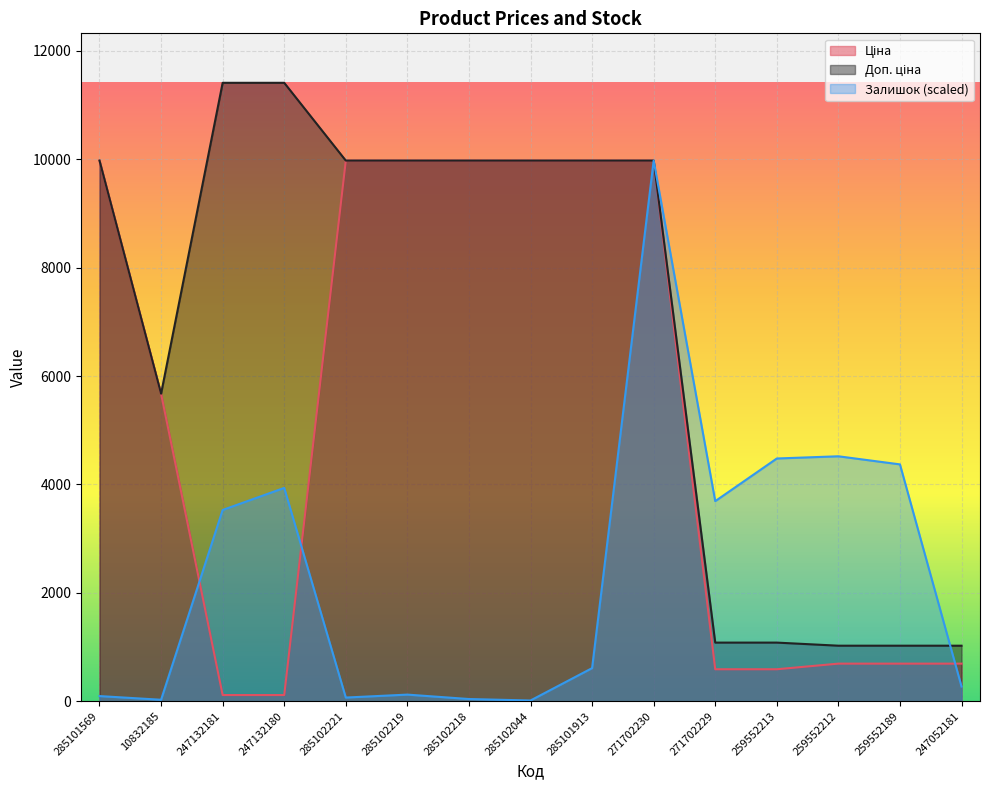

After their last crossing, which series has the higher values: Ціна or Залишок?

Ціна